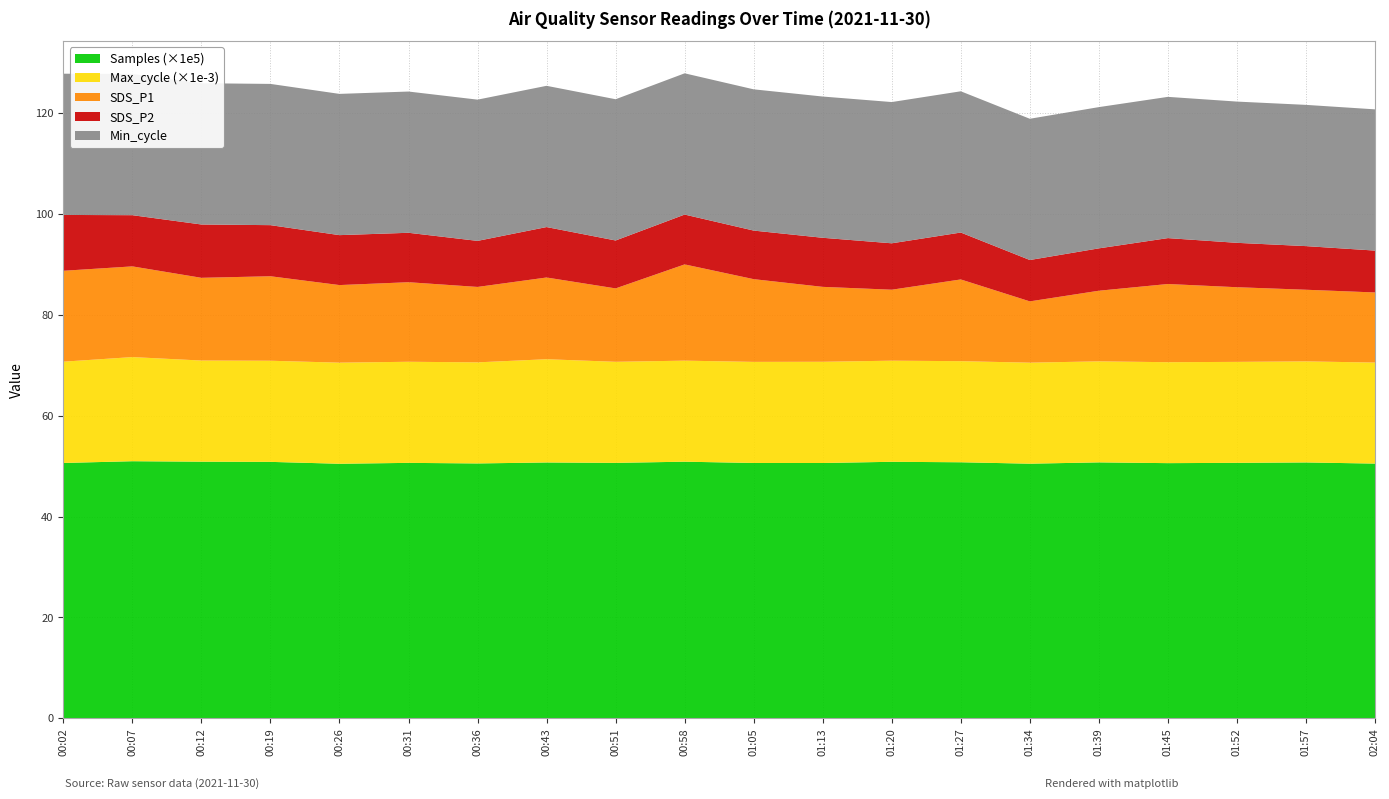

Reading left to right, transcribe all the data shown in this chart.

SDS_P1: 00:02=18.0	00:07=18.0	00:12=16.4	00:19=16.8	00:26=15.4	00:31=15.8	00:36=14.9	00:43=16.2	00:51=14.6	00:58=19.1	01:05=16.4	01:13=14.8	01:20=14.1	01:27=16.2	01:34=12.2	01:39=14.0	01:45=15.5	01:52=14.8	01:57=14.2	02:04=13.9
SDS_P2: 00:02=11.1	00:07=10.2	00:12=10.6	00:19=10.1	00:26=9.9	00:31=9.8	00:36=9.1	00:43=10.0	00:51=9.5	00:58=9.9	01:05=9.6	01:13=9.7	01:20=9.2	01:27=9.3	01:34=8.2	01:39=8.4	01:45=9.1	01:52=8.8	01:57=8.7	02:04=8.3
Min_cycle: 00:02=28.0	00:07=28.0	00:12=28.0	00:19=28.0	00:26=28.0	00:31=28.0	00:36=28.0	00:43=28.0	00:51=28.0	00:58=28.0	01:05=28.0	01:13=28.0	01:20=28.0	01:27=28.0	01:34=28.0	01:39=28.0	01:45=28.0	01:52=28.0	01:57=28.0	02:04=28.0
Max_cycle: 00:02=20078.0	00:07=20644.0	00:12=20051.0	00:19=20048.0	00:26=20044.0	00:31=20043.0	00:36=20040.0	00:43=20469.0	00:51=20036.0	00:58=20032.0	01:05=20039.0	01:13=20068.0	01:20=20045.0	01:27=20043.0	01:34=20028.0	01:39=20028.0	01:45=20012.0	01:52=20015.0	01:57=20035.0	02:04=20025.0
Samples: 00:02=5061706.0	00:07=5096338.0	00:12=5087157.0	00:19=5083368.0	00:26=5045846.0	00:31=5063600.0	00:36=5052268.0	00:43=5071488.0	00:51=5063561.0	00:58=5086833.0	01:05=5061643.0	01:13=5060928.0	01:20=5084846.0	01:27=5075523.0	01:34=5047258.0	01:39=5073338.0	01:45=5058120.0	01:52=5064205.0	01:57=5072100.0	02:04=5049380.0